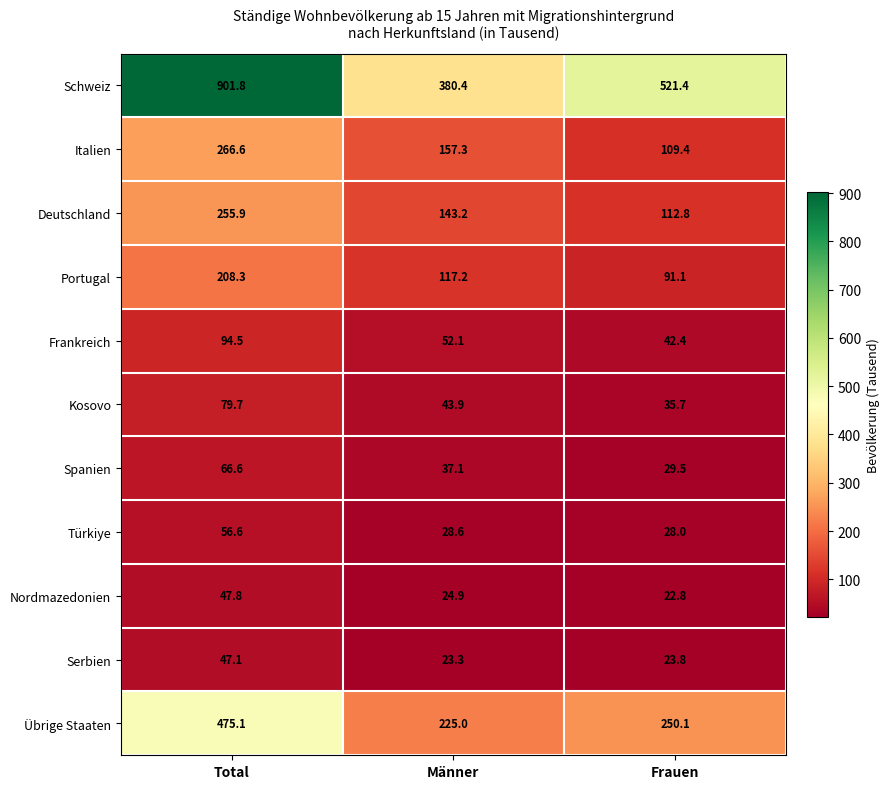

Is the value of Nordmazedonien at Total greater than the value of Schweiz at Männer?

No